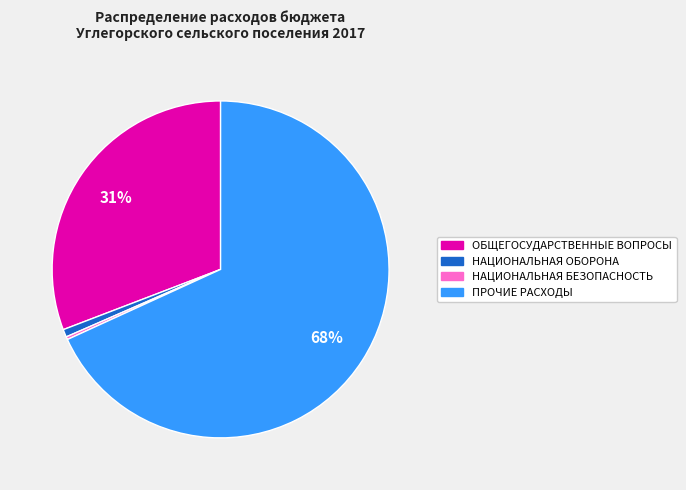

Which has a higher value, НАЦИОНАЛЬНАЯ ОБОРОНА or ПРОЧИЕ РАСХОДЫ?

ПРОЧИЕ РАСХОДЫ